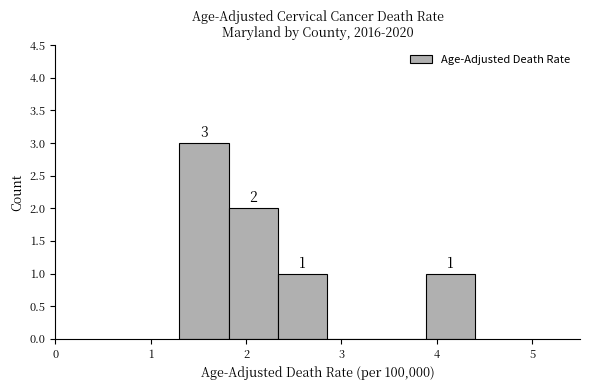

Which range on the x-axis has the tallest bar?

1.3 to 1.8